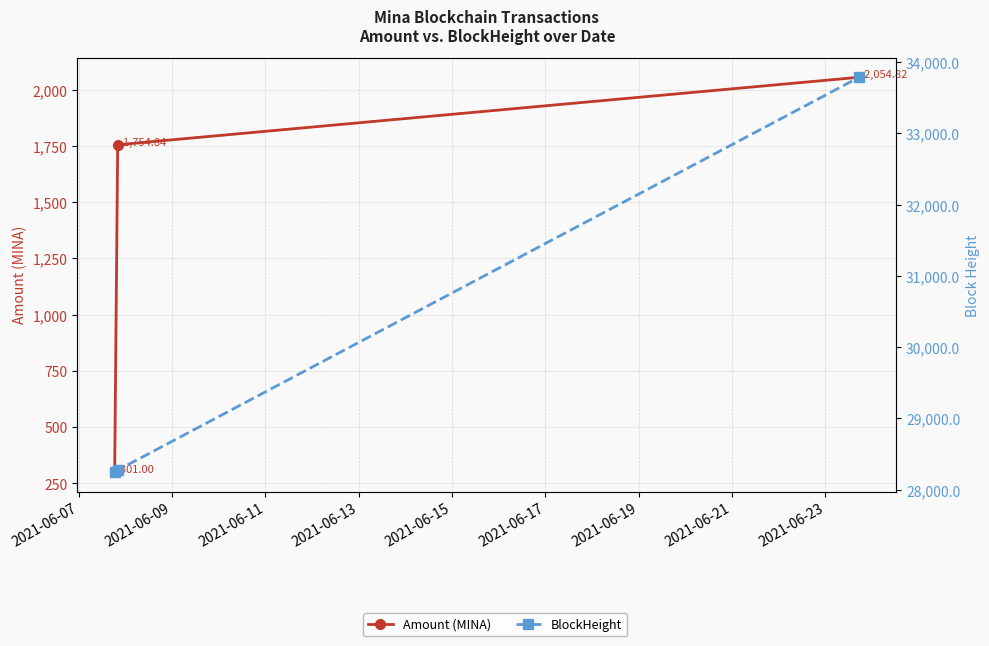

Which has a higher value, 2021-06-11 or 2021-06-09?

2021-06-11